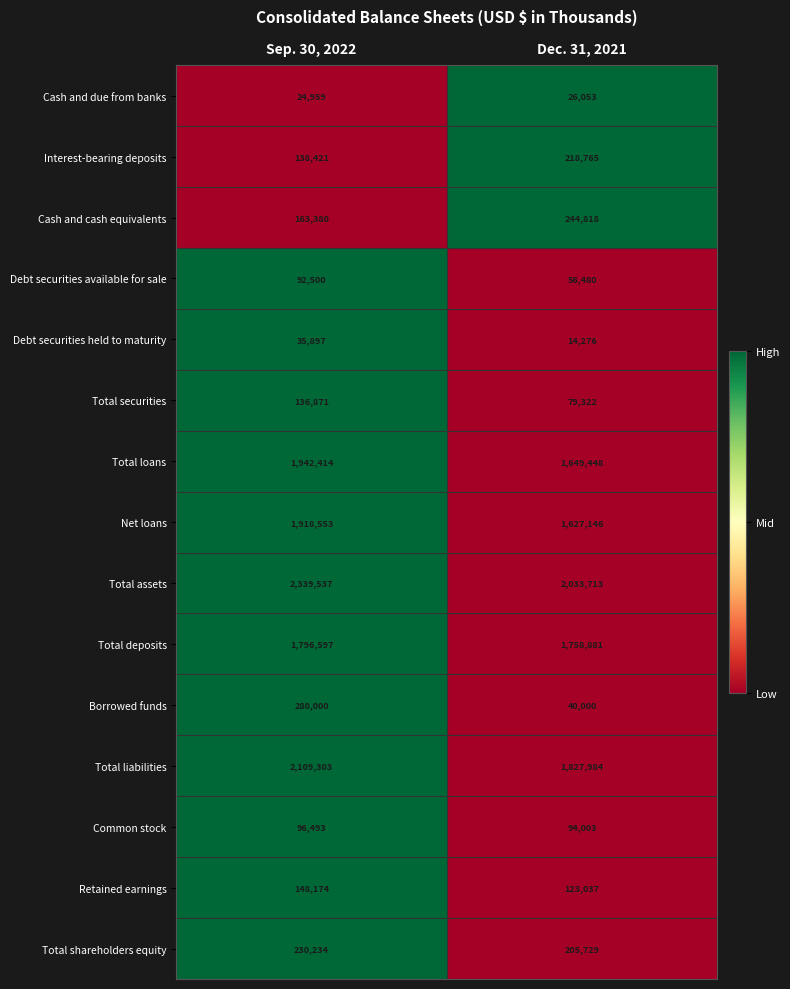

Rank the series at Dec. 31, 2021 from highest to lowest value.

Total assets, Total liabilities, Total deposits, Total loans, Net loans, Cash and cash equivalents, Interest-bearing deposits, Total shareholders equity, Retained earnings, Common stock, Total securities, Debt securities available for sale, Borrowed funds, Cash and due from banks, Debt securities held to maturity